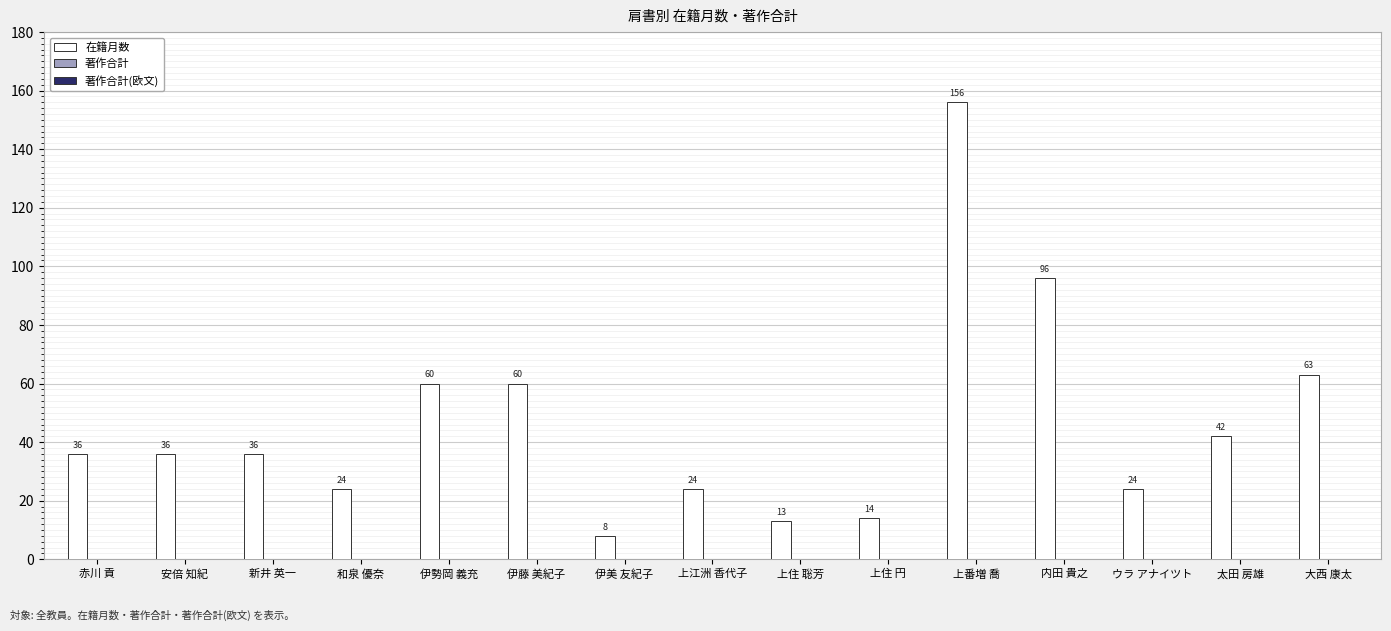

Between 上番増 喬 and 大西 康太, which is larger?

上番増 喬